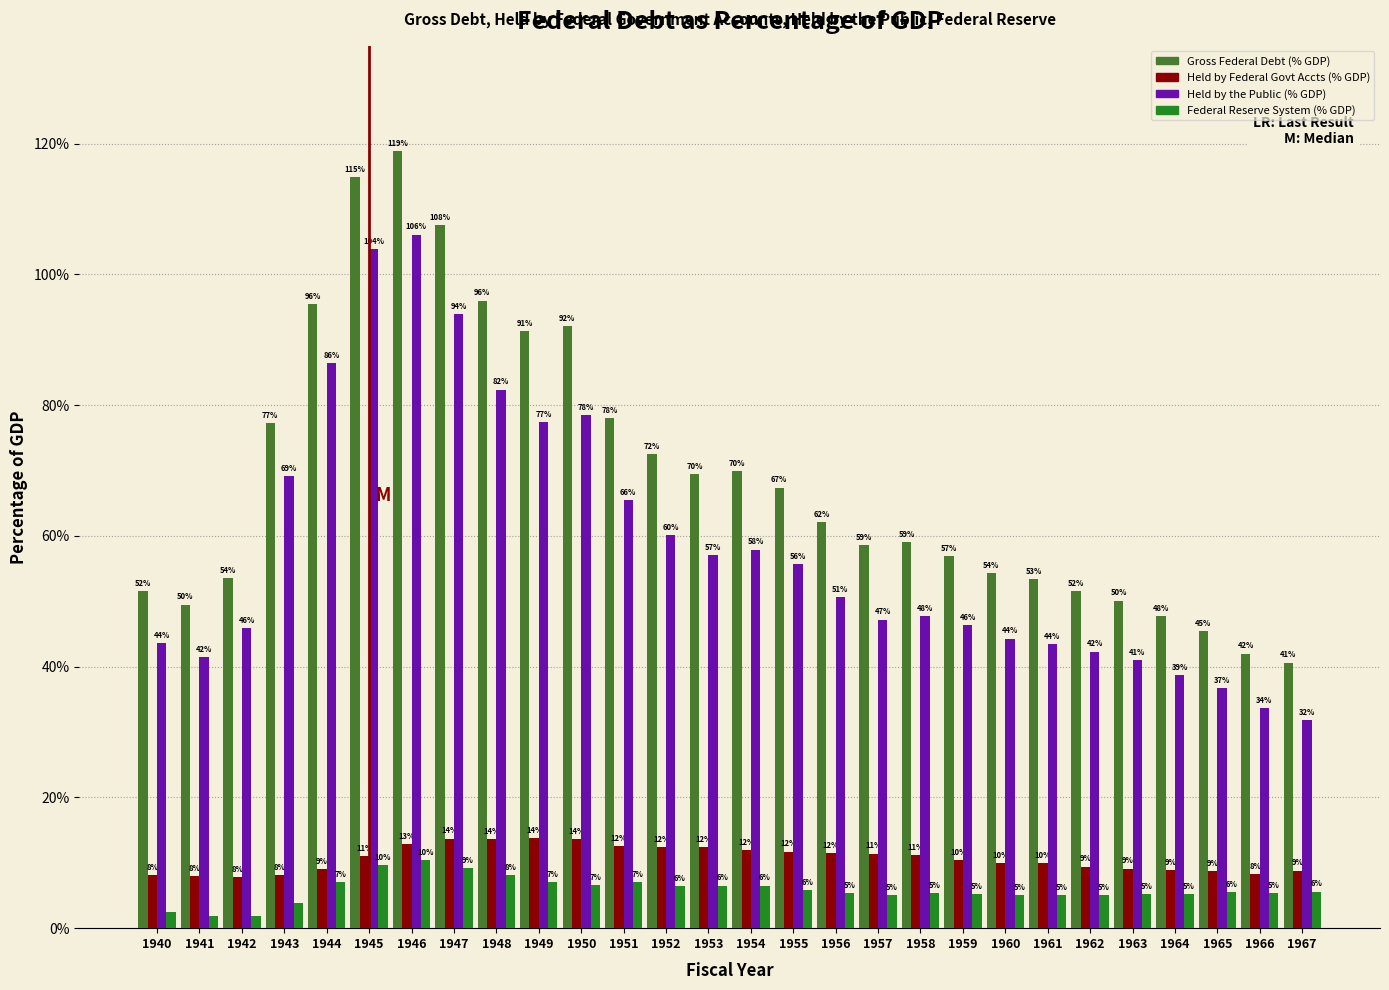

What is the maximum value shown in the chart?

118.9